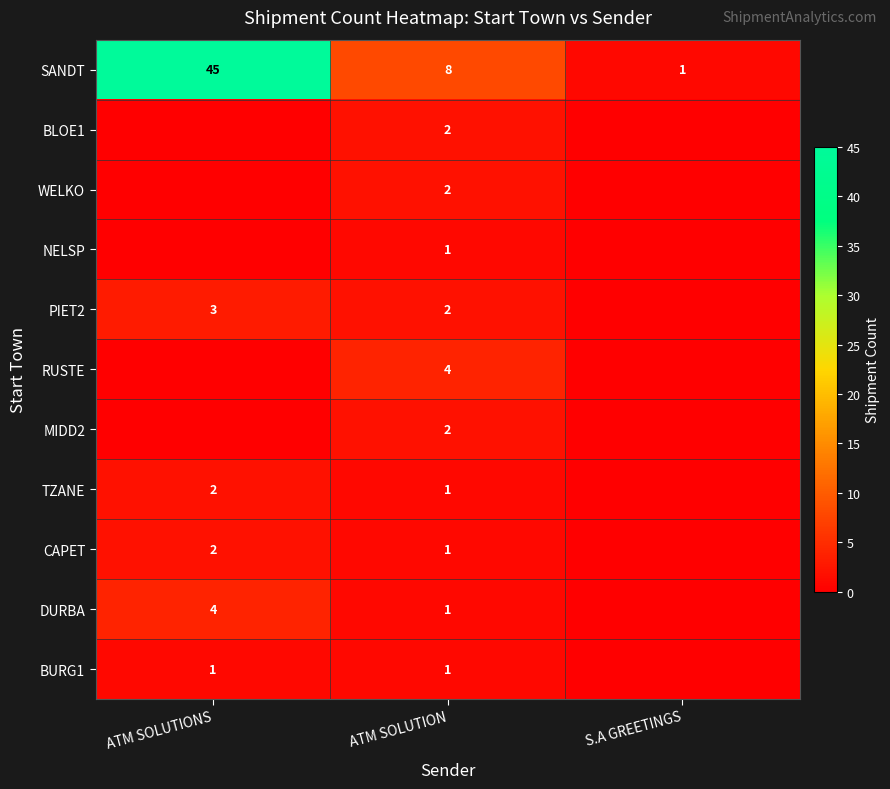

What is the sum of the TZANE values at ATM SOLUTION and ATM SOLUTIONS?

3